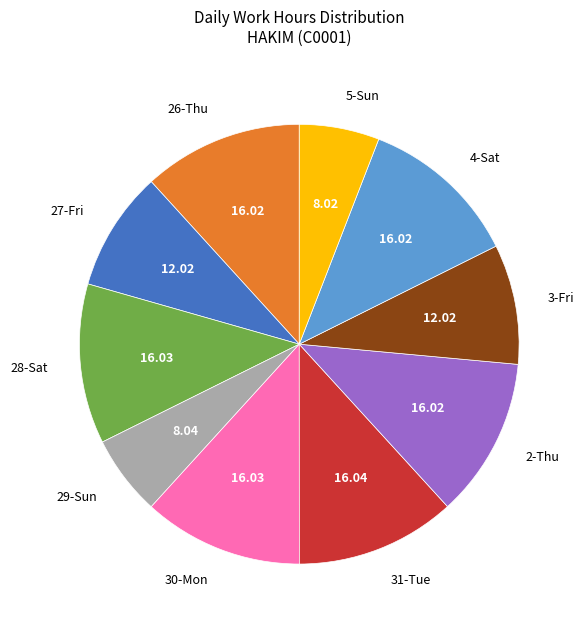

What is the ratio of the value at 2-Thu to the value at 29-Sun?

2.0